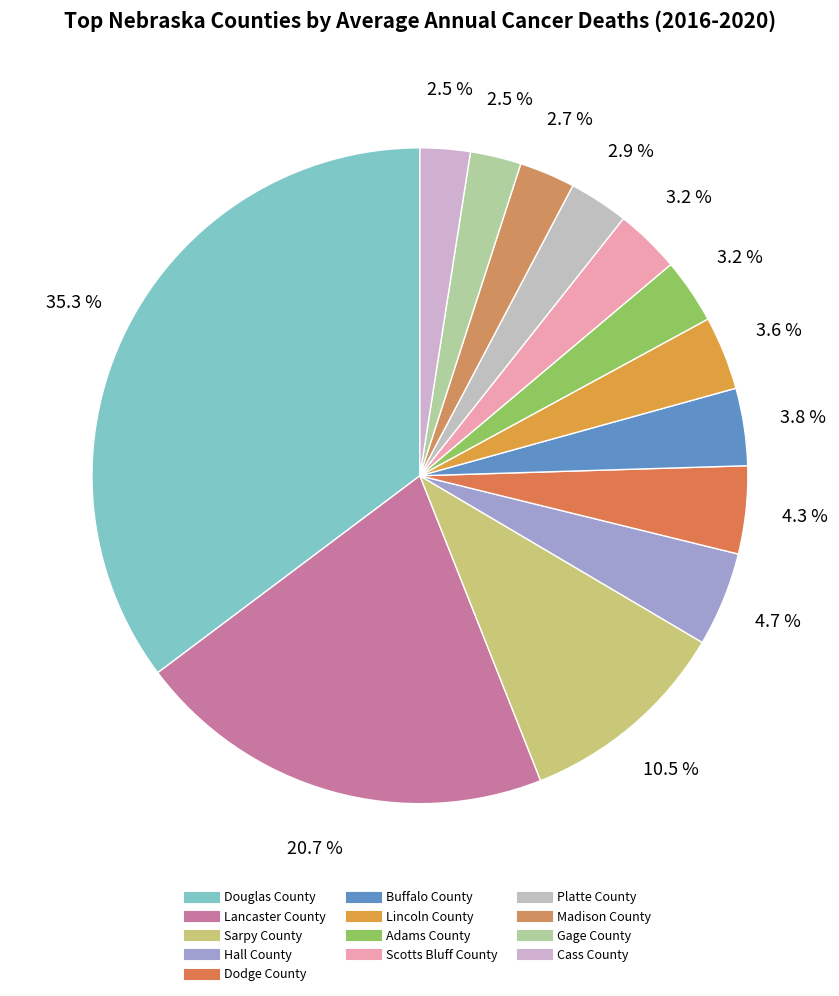

To the nearest percent, what is the combined percentage of Gage County and Madison County?

5%